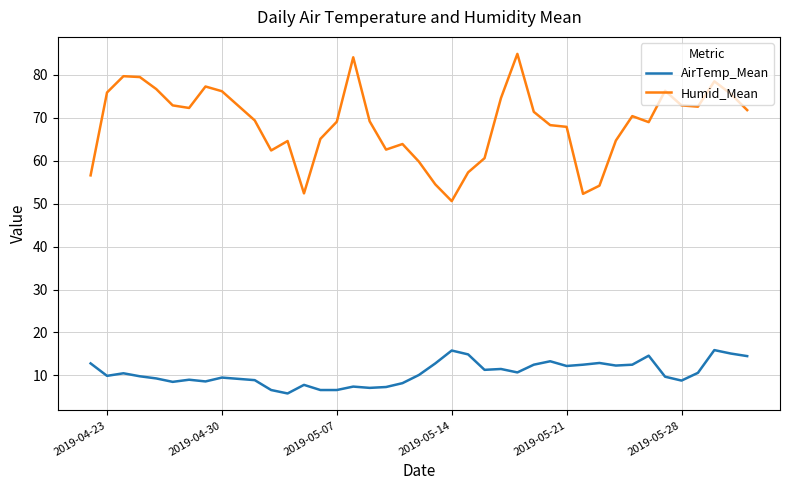

What is the greatest value displayed?

84.9